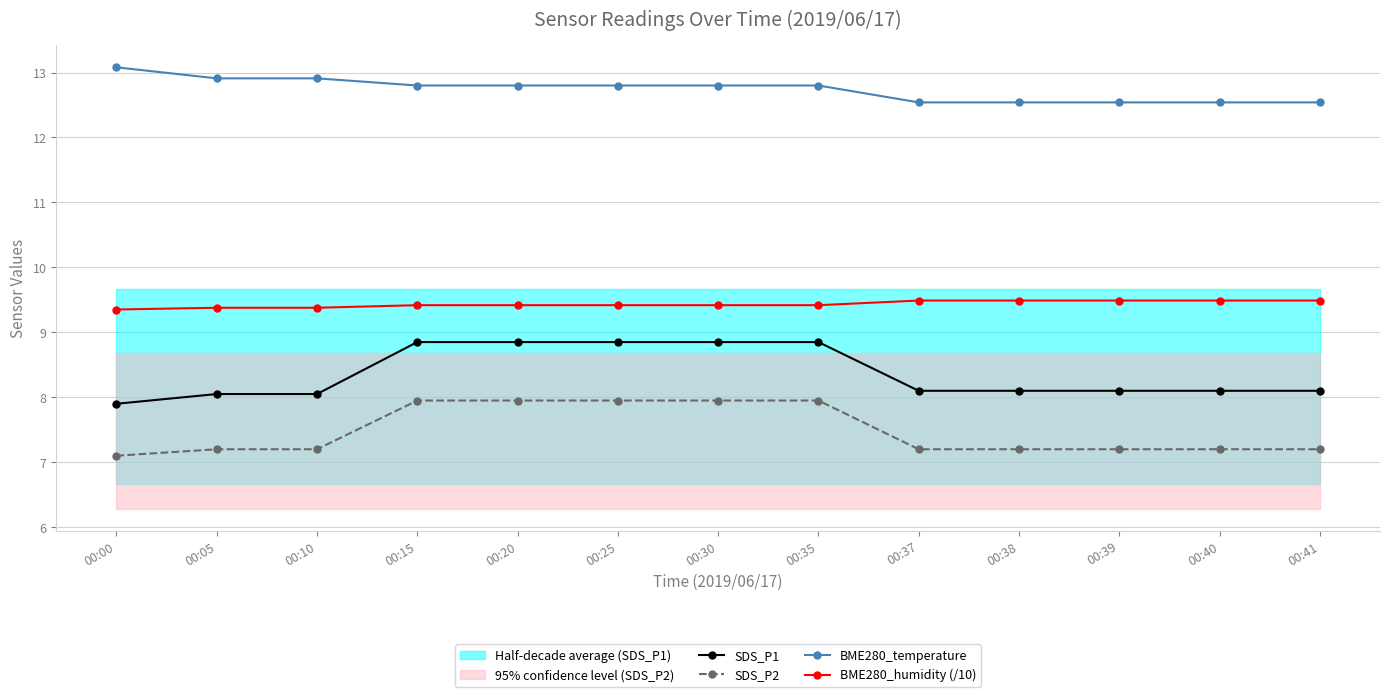

What is the sum of all BME280_humidity (/10) values?

122.6